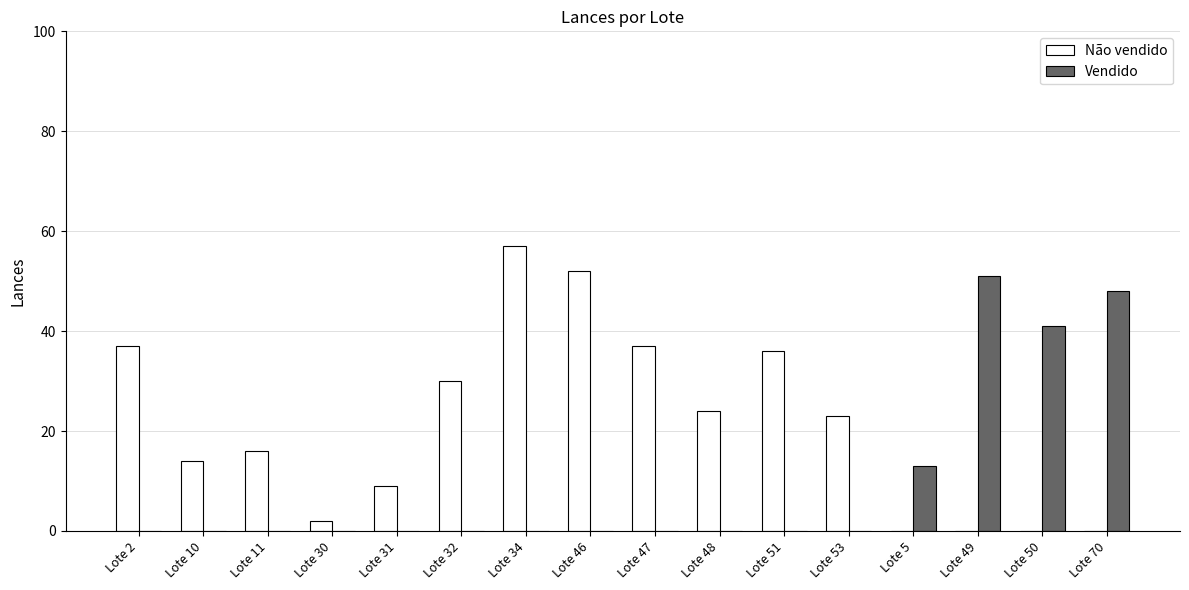

How many distinct data groups are displayed?

2